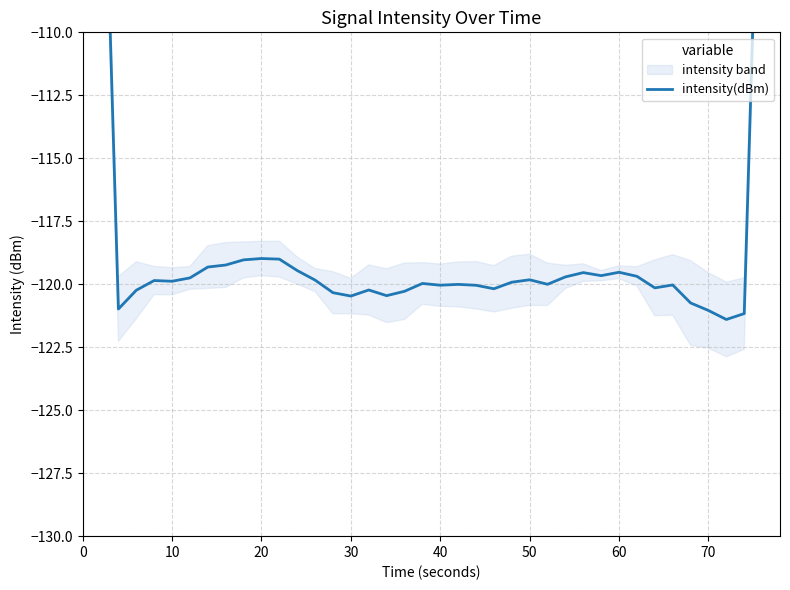

Reading left to right, what are all the values shown in this chart?

-72.9	-97.0	-121.0	-120.2	-119.9	-119.9	-119.7	-119.3	-119.2	-119.0	-119.0	-119.0	-119.5	-119.8	-120.3	-120.5	-120.2	-120.5	-120.3	-120.0	-120.0	-120.0	-120.0	-120.2	-119.9	-119.8	-120.0	-119.7	-119.5	-119.7	-119.5	-119.7	-120.1	-120.0	-120.7	-121.0	-121.4	-121.2	-97.4	-72.8